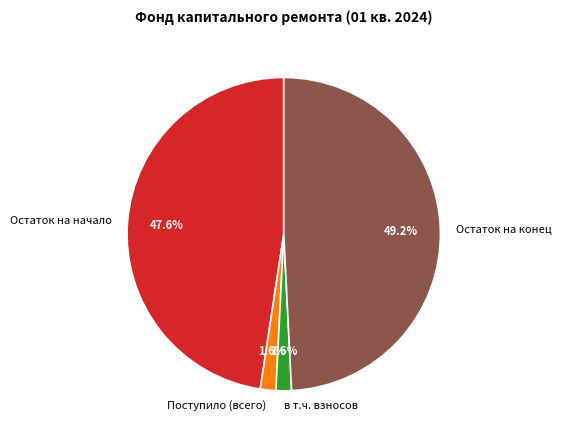

What is the ratio of the value at Остаток на конец to the value at Поступило (всего)?

30.8